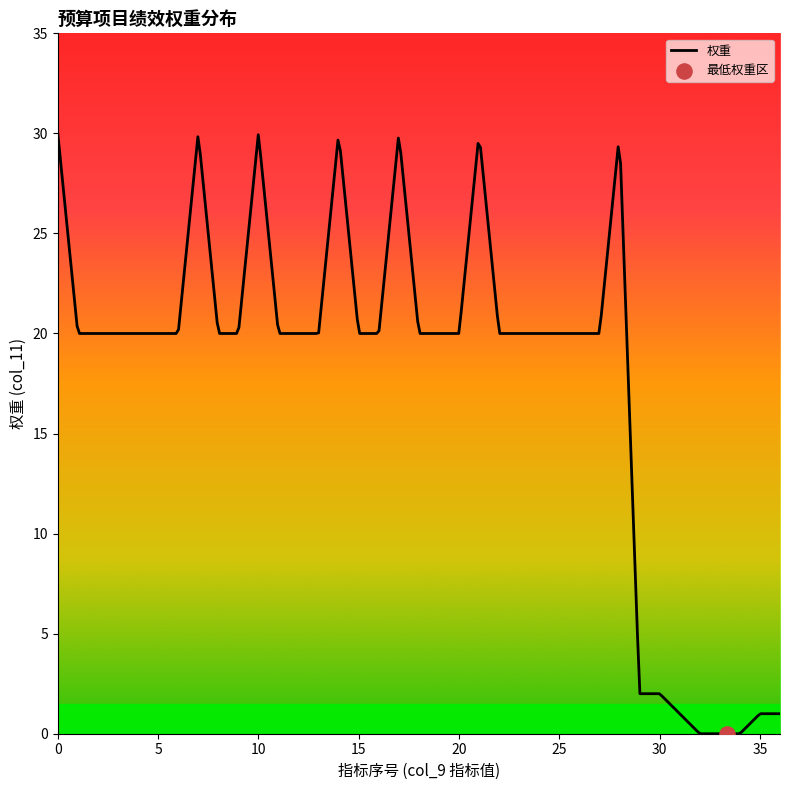

What is the greatest value displayed?

30.0